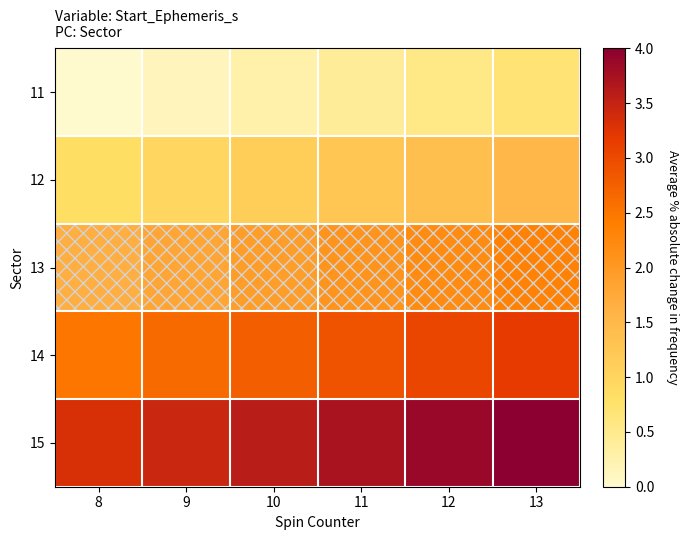

Reading left to right, extract all data points from this chart.

11: 8=0.0	9=0.1	10=0.3	11=0.4	12=0.6	13=0.7
12: 8=0.8	9=1.0	10=1.1	11=1.3	12=1.4	13=1.5
13: 8=1.7	9=1.8	10=1.9	11=2.1	12=2.2	13=2.4
14: 8=2.5	9=2.6	10=2.8	11=2.9	12=3.0	13=3.2
15: 8=3.3	9=3.5	10=3.6	11=3.7	12=3.9	13=4.0